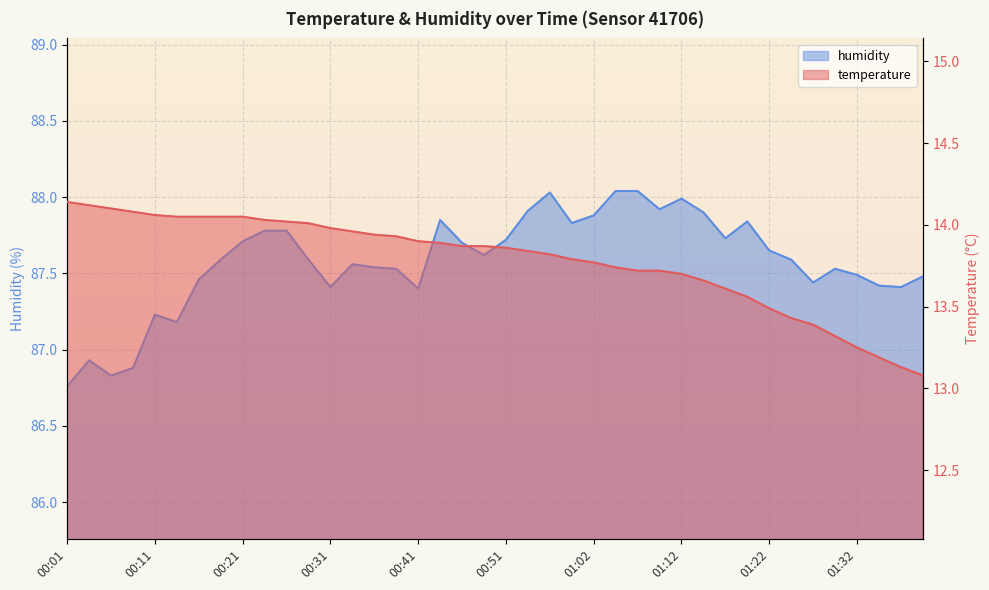

Reading right to left, what are all the values shown in this chart?

temperature: 13.1	13.1	13.2	13.2	13.3	13.4	13.4	13.5	13.6	13.6	13.7	13.7	13.7	13.7	13.7	13.8	13.8	13.8	13.8	13.9	13.9	13.9	13.9	13.9	13.9	13.9	14.0	14.0	14.0	14.0	14.0	14.1	14.1	14.1	14.1	14.1	14.1	14.1	14.1	14.1
humidity: 87.5	87.4	87.4	87.5	87.5	87.4	87.6	87.7	87.8	87.7	87.9	88.0	87.9	88.0	88.0	87.9	87.8	88.0	87.9	87.7	87.6	87.7	87.8	87.4	87.5	87.5	87.6	87.4	87.6	87.8	87.8	87.7	87.6	87.5	87.2	87.2	86.9	86.8	86.9	86.8